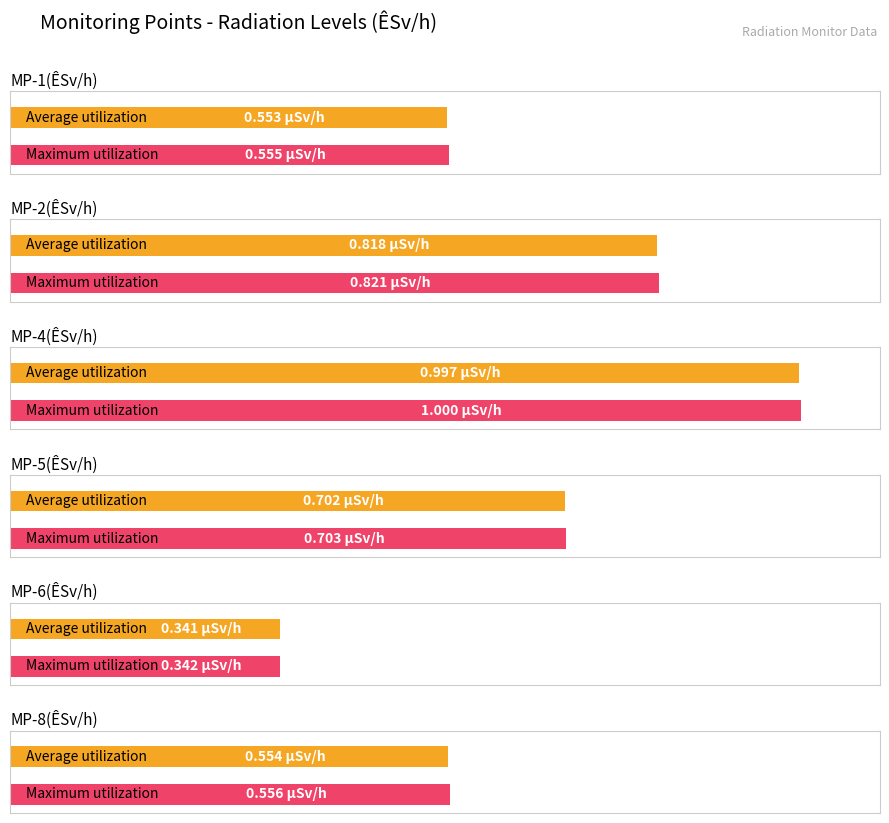

True or false: MP-5(ÊSv/h) has a value of 1.3 at MP-6(ÊSv/h).

False